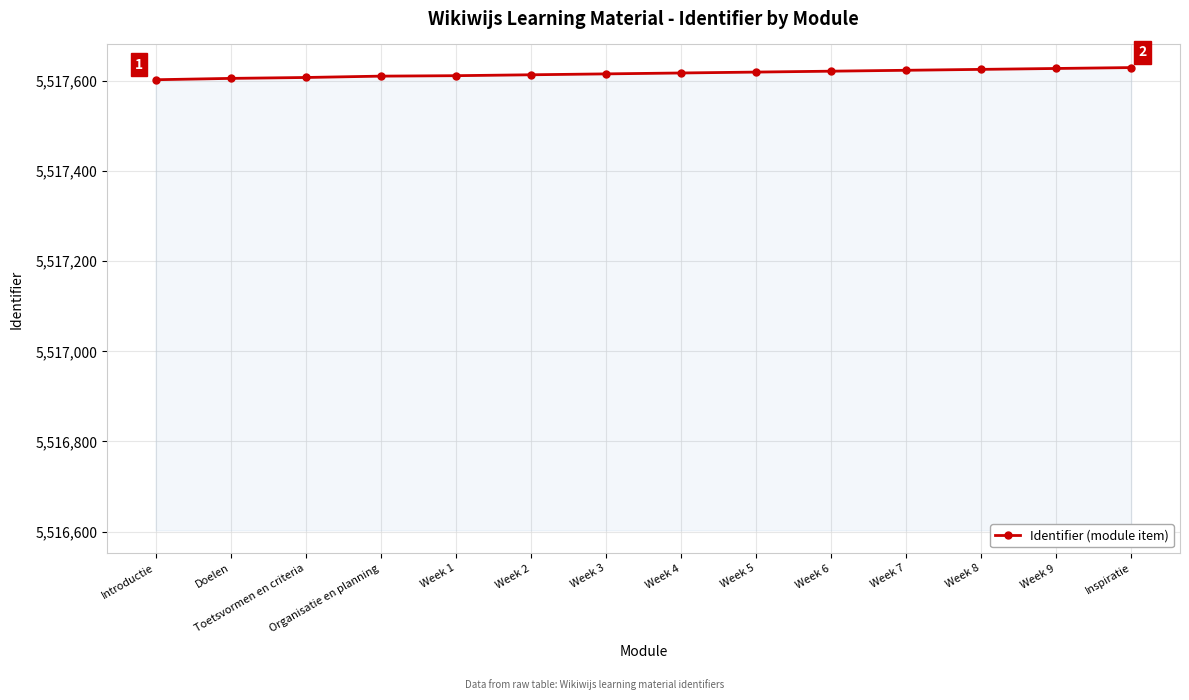

True or false: the data shows 5517611 at Organisatie en planning.

True